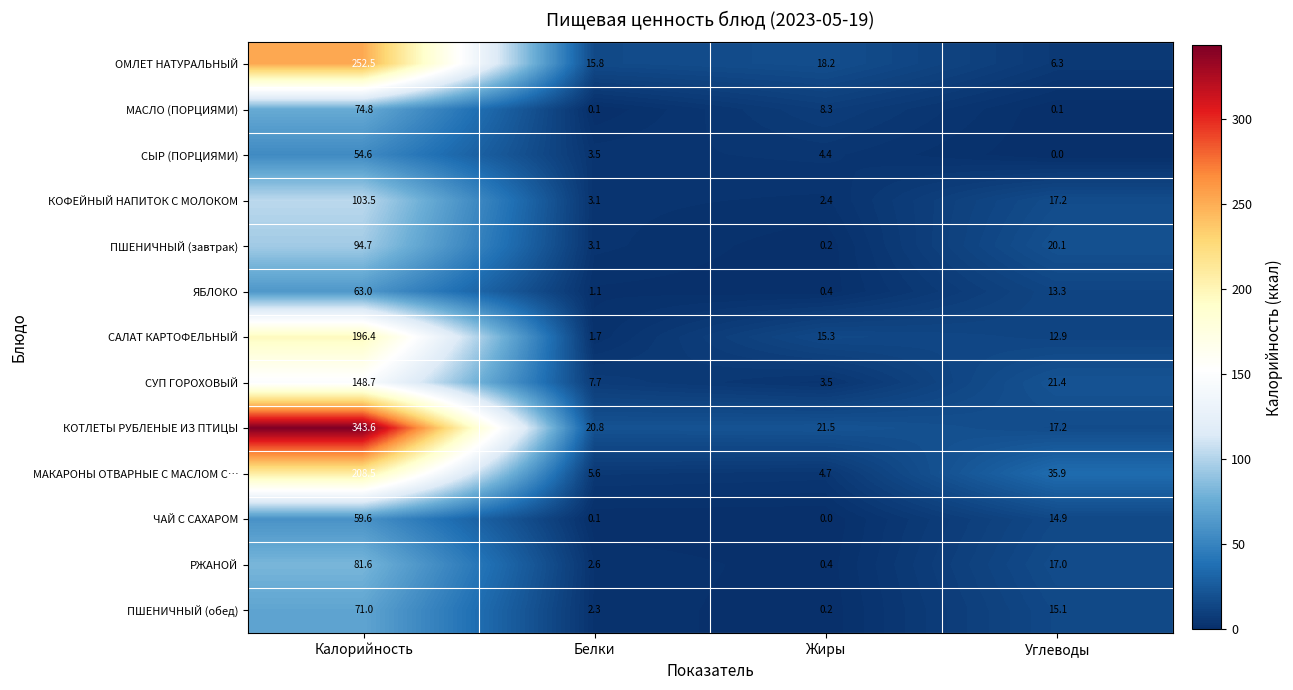

What is the sum of all ОМЛЕТ НАТУРАЛЬНЫЙ values?

292.8